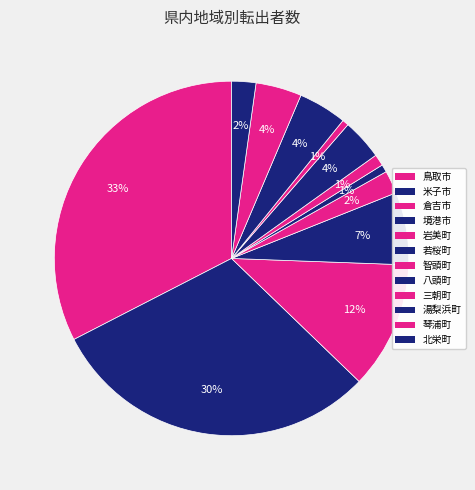

How many slices are in this pie chart?

12